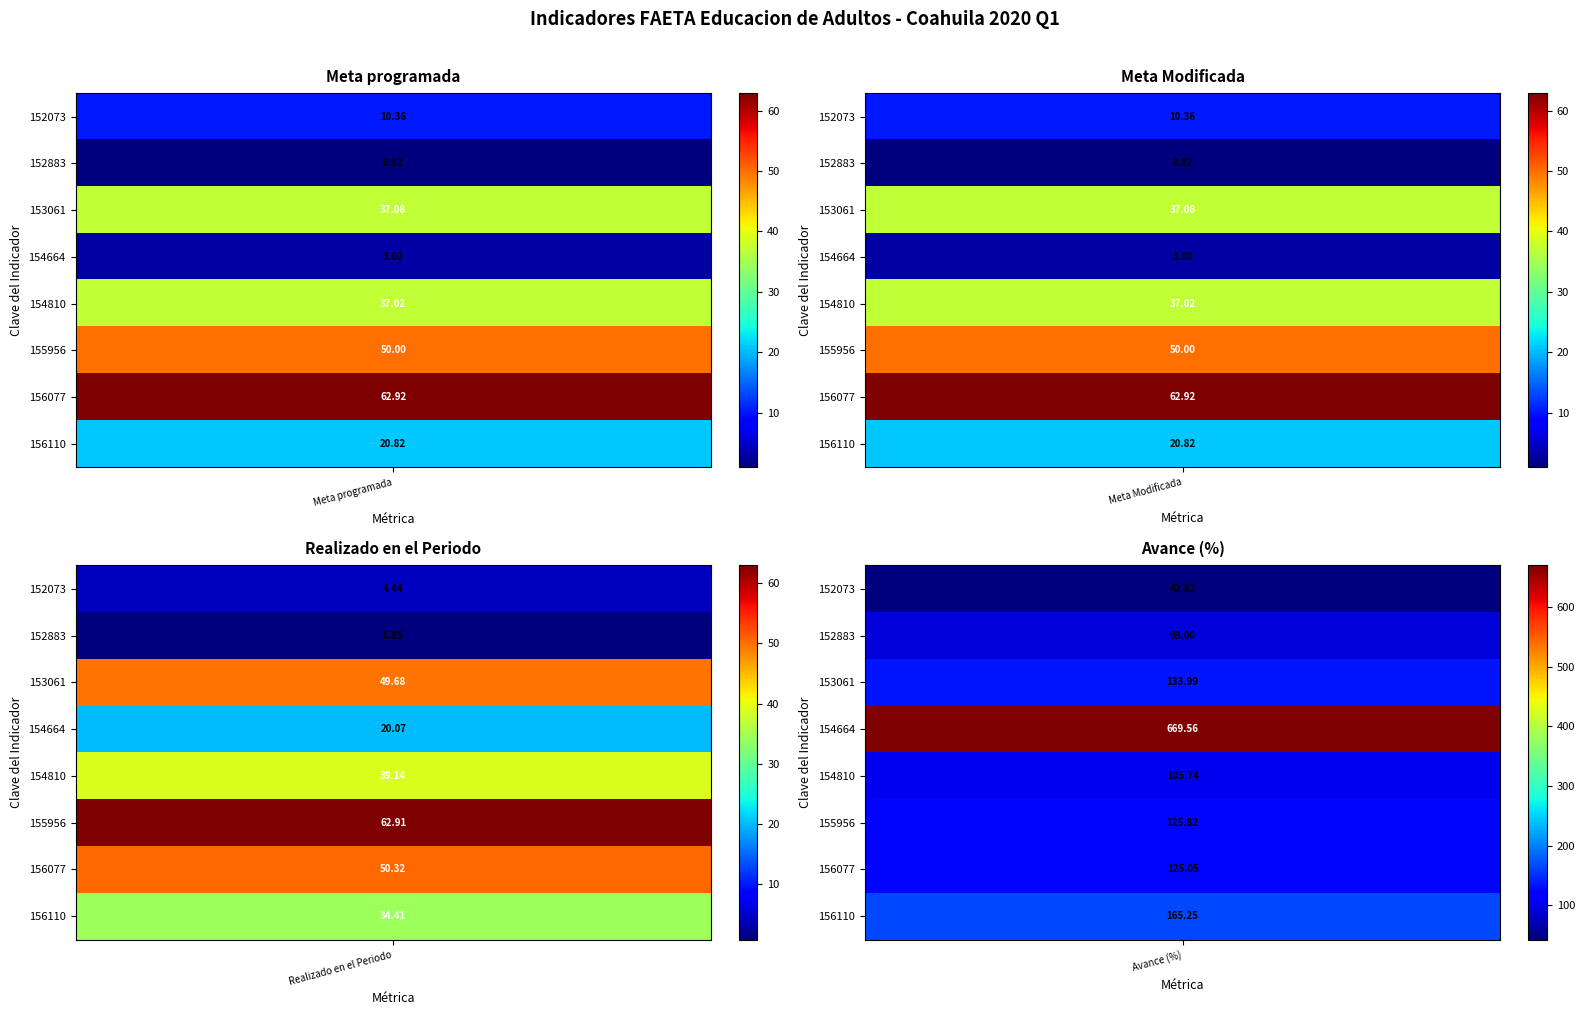

At how many categories does at least one series exceed 234?

1